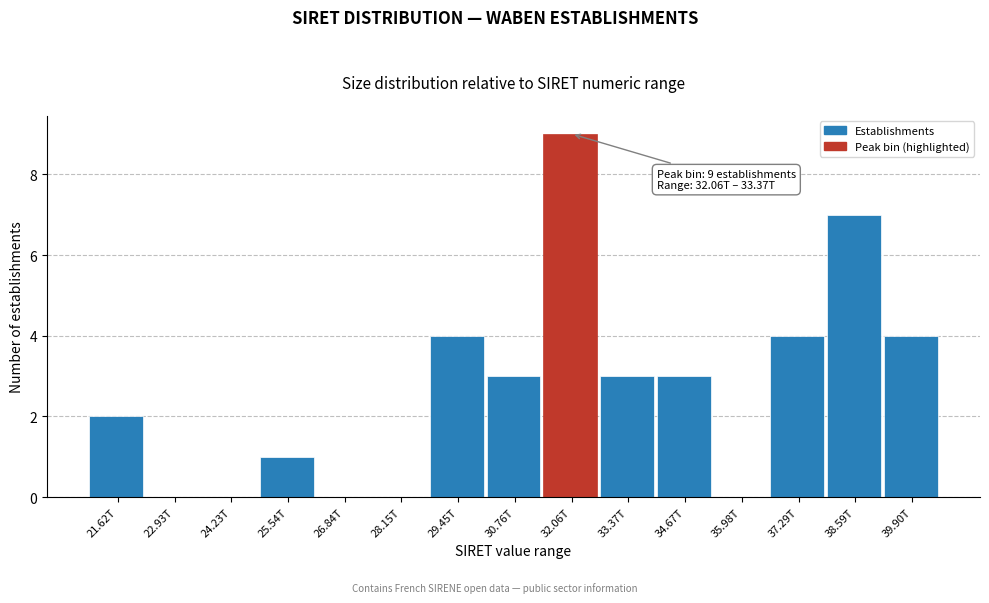

Reading right to left, transcribe all the data shown in this chart.

39.90T=4	38.59T=7	37.29T=4	35.98T=0	34.67T=3	33.37T=3	32.06T=9	30.76T=3	29.45T=4	28.15T=0	26.84T=0	25.54T=1	24.23T=0	22.93T=0	21.62T=2